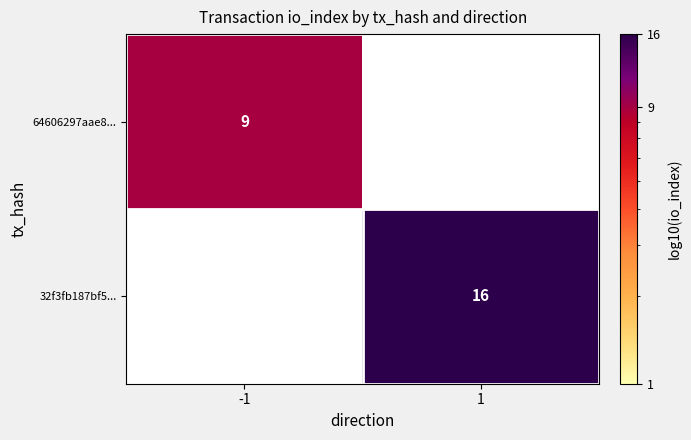

True or false: 64606297aae8... has a value of 9 at -1.

True